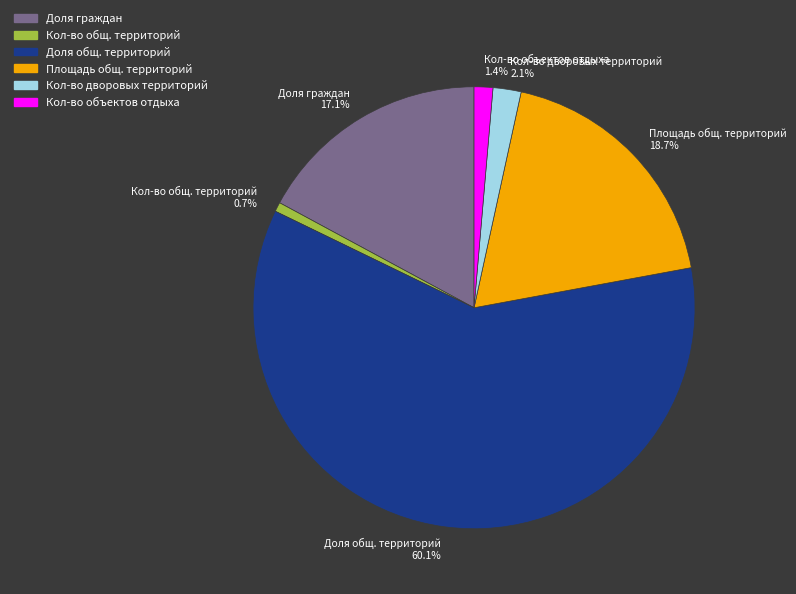

How much of the chart is everything except Доля граждан?

82.9%